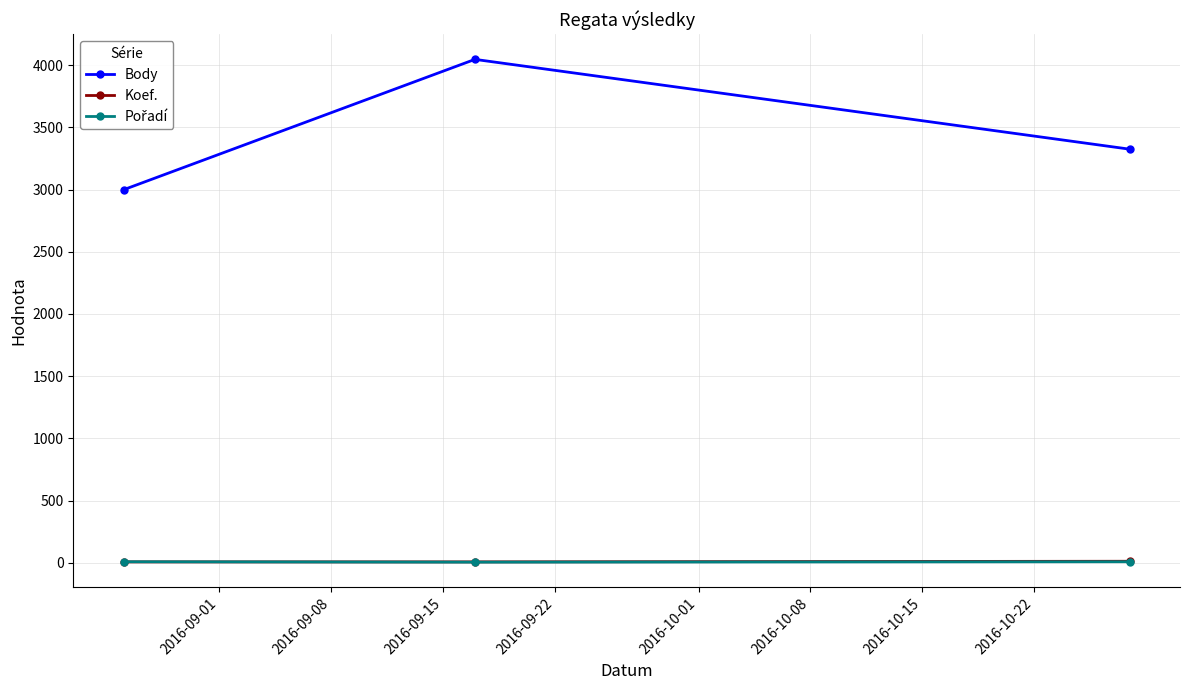

How many lines are shown in the chart?

3